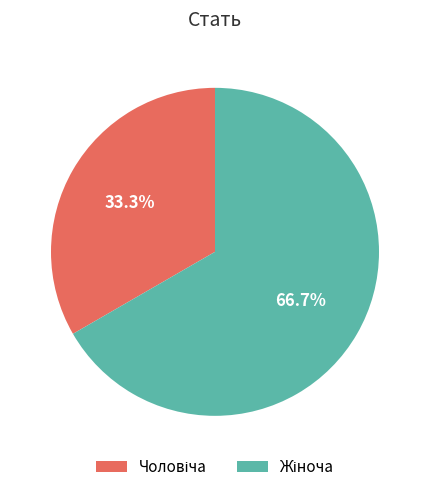

Is there a majority slice in this chart?

Yes